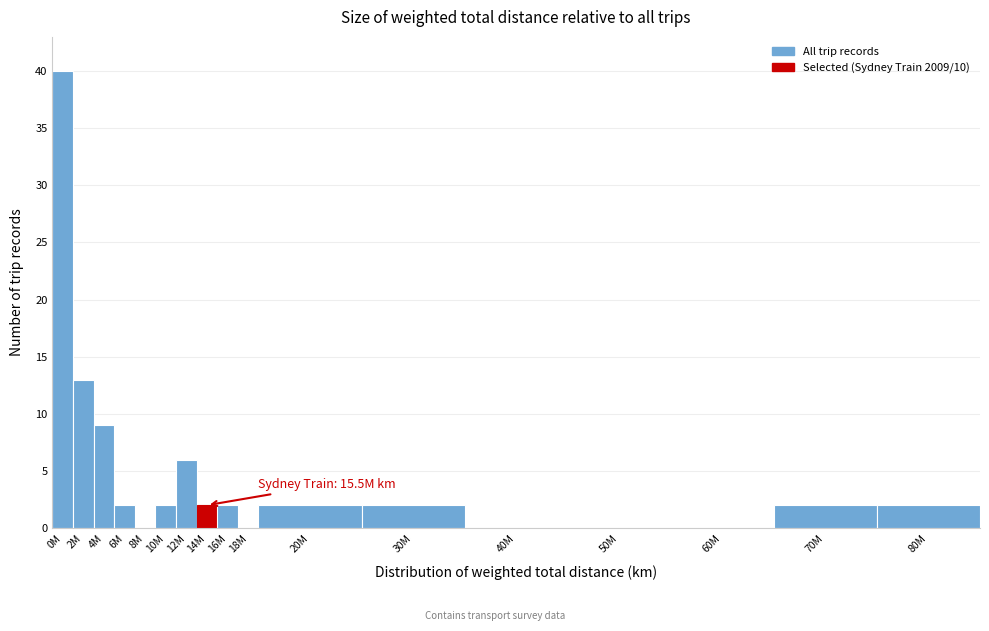

Reading left to right, what are all the values shown in this chart?

0M=40	2M=13	4M=9	6M=2	8M=0	10M=2	12M=6	14M=2	16M=2	18M=0	20M=2	30M=2	40M=0	50M=0	60M=0	70M=2	80M=2